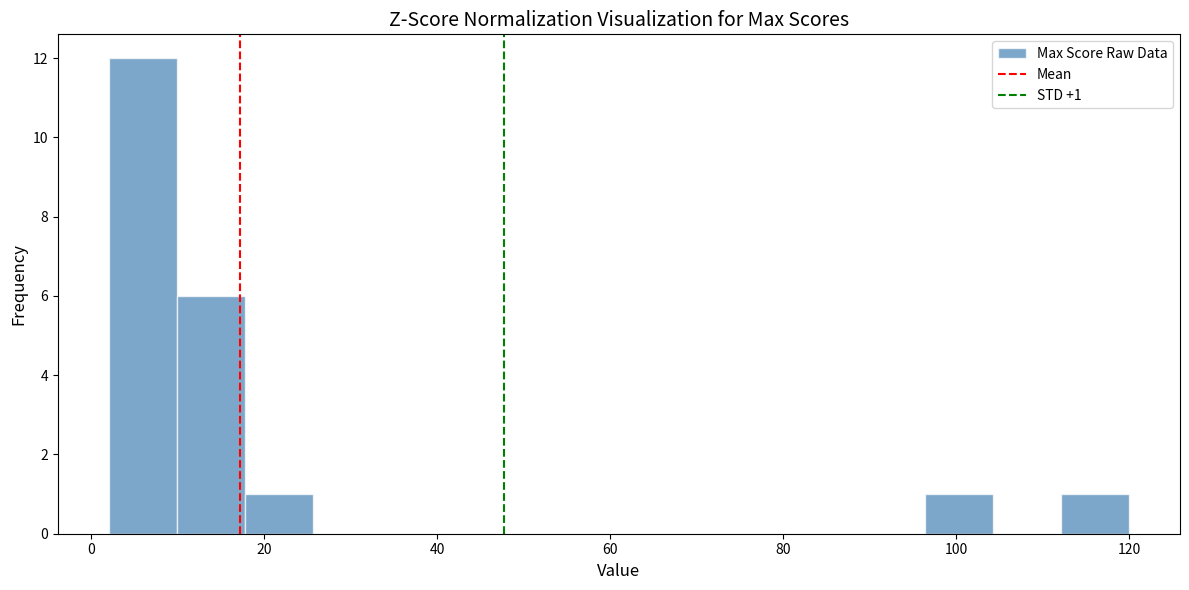

Around what value on the x-axis is the tallest bar? Give the approximate position of its centre, as read against the axis.

6